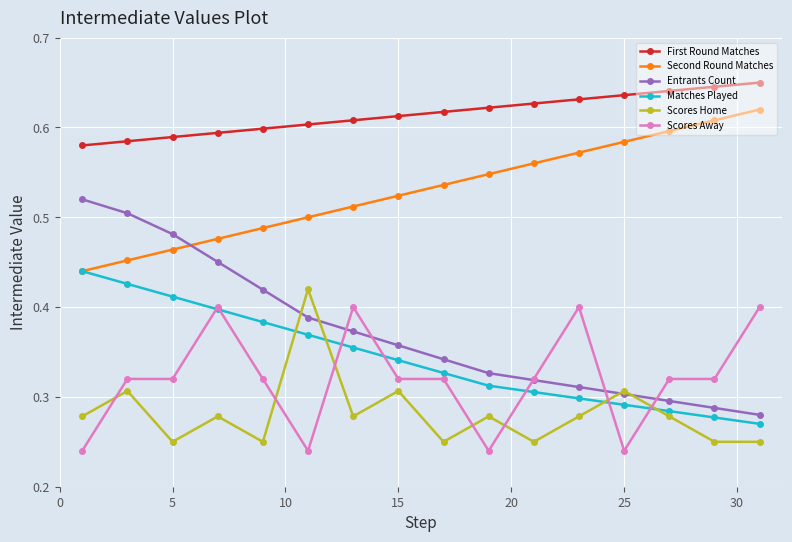

True or false: Scores Home has more than 1 points higher than both neighbors.

True